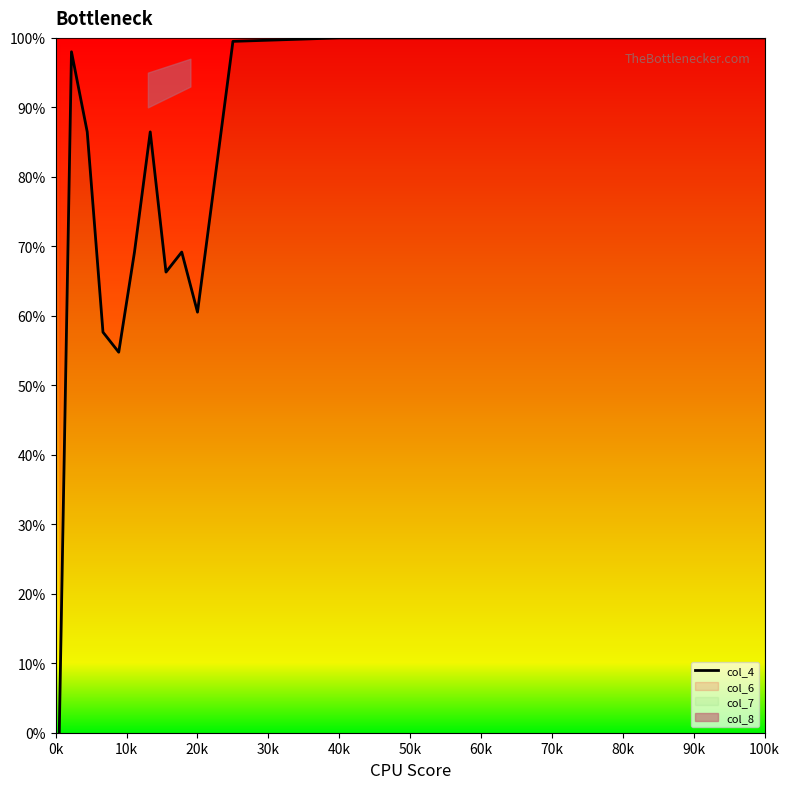

What is the difference between the second highest and minimum values?

100.0